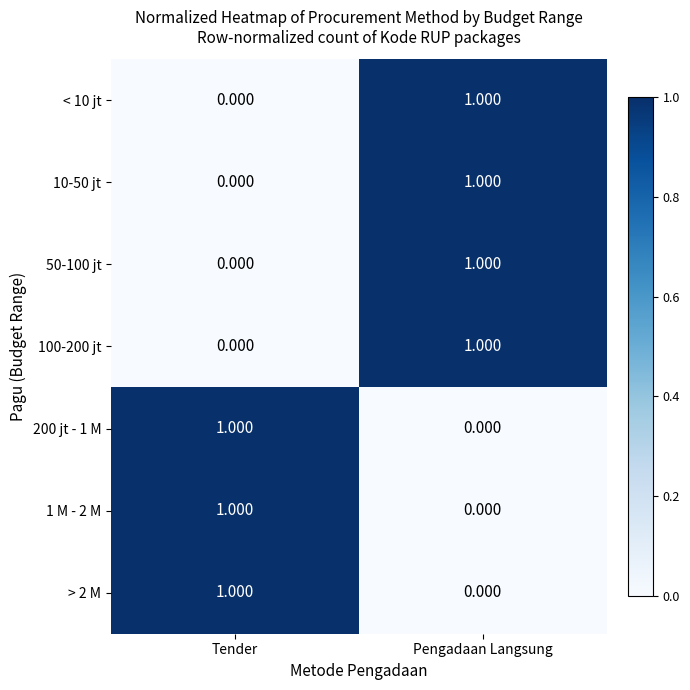

Where is > 2 M nearest to the value 0?

Pengadaan Langsung